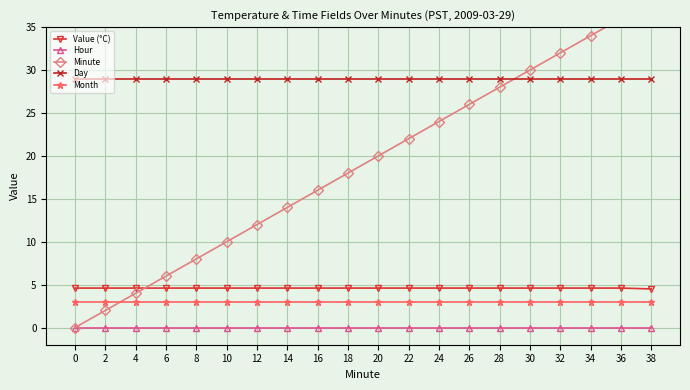

What are all the series names shown in the legend?

Value (°C), Hour, Minute, Day, Month